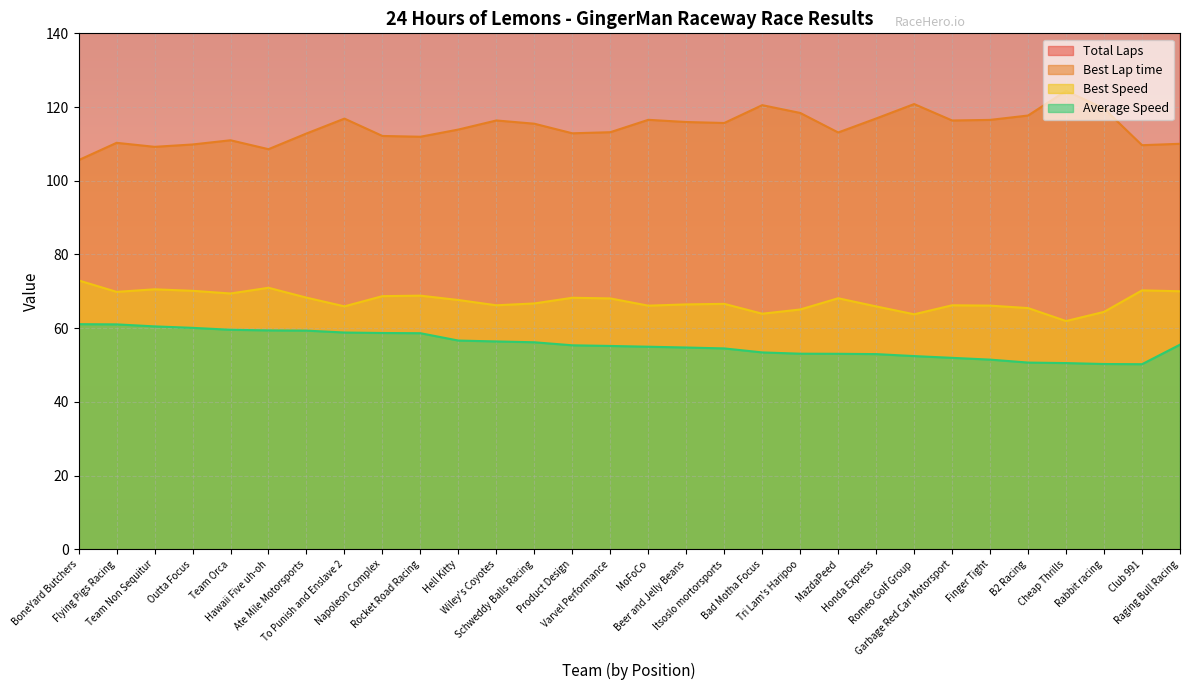

Read the Best Speed value at Rabbit racing.

64.4